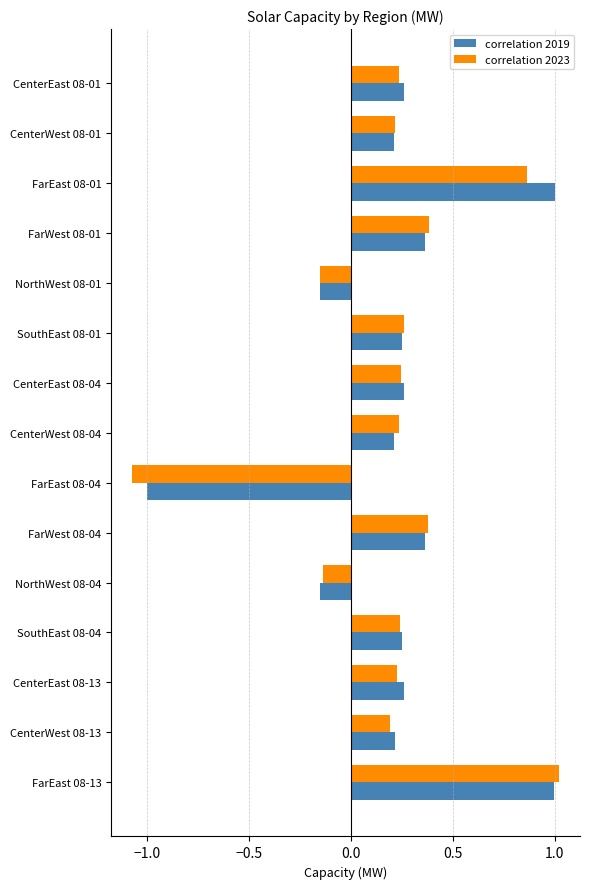

What are all the series names shown in the legend?

correlation 2019, correlation 2023